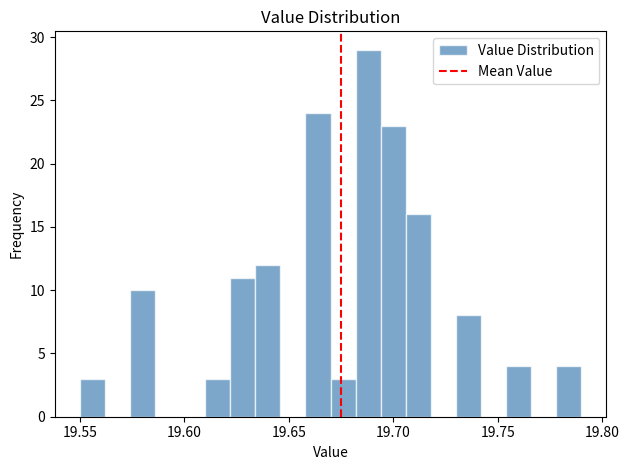

Around what value on the x-axis is the tallest bar? Give the approximate position of its centre, as read against the axis.

19.690